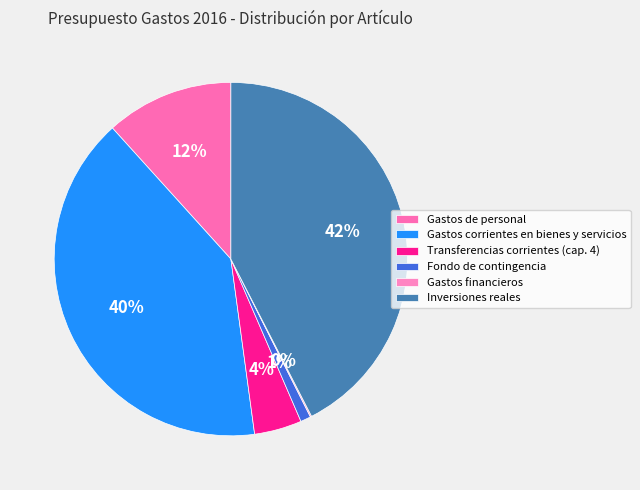

Is it true that Transferencias corrientes (cap. 4) is 14% of the pie?

False